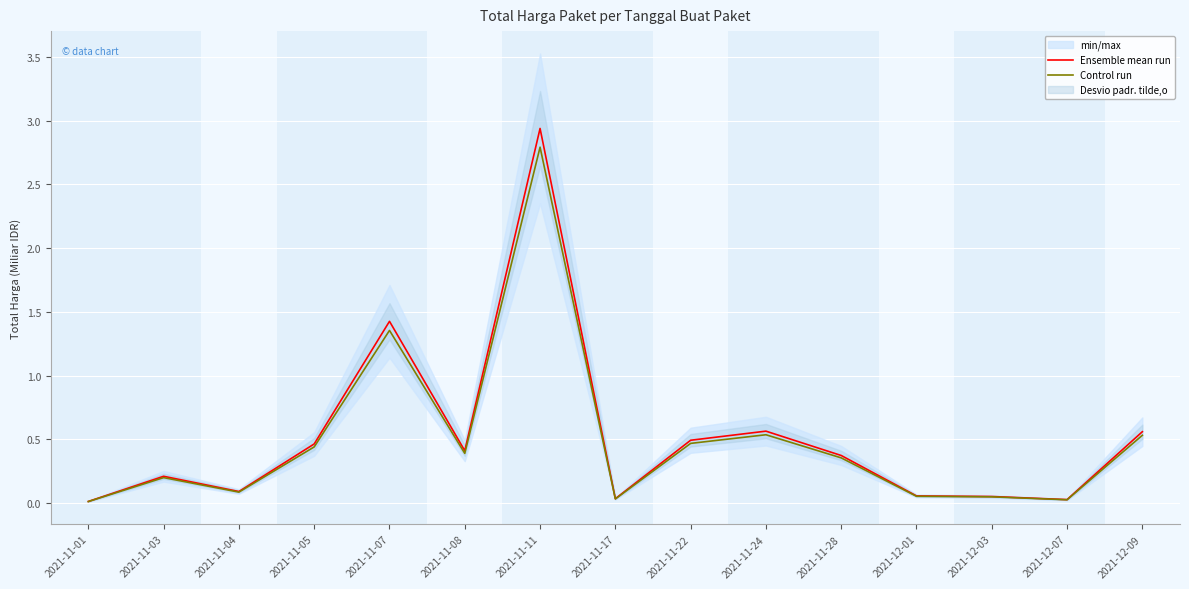

List the labels in order of Control run value, smallest first.

2021-11-01, 2021-12-07, 2021-11-17, 2021-12-03, 2021-12-01, 2021-11-04, 2021-11-03, 2021-11-28, 2021-11-08, 2021-11-05, 2021-11-22, 2021-12-09, 2021-11-24, 2021-11-07, 2021-11-11